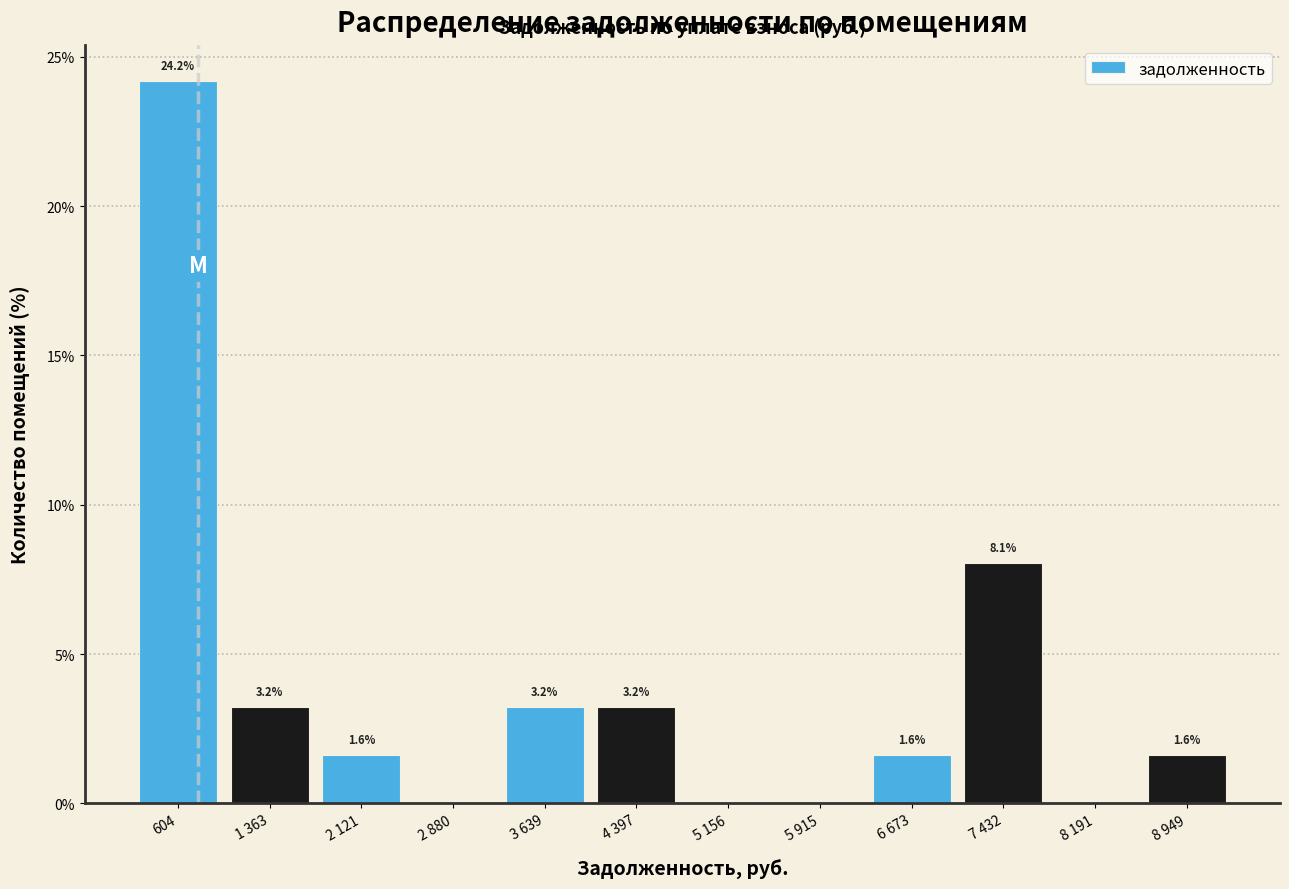

Reading right to left, transcribe all the data shown in this chart.

8 949=1.6	8 191=0.0	7 432=8.1	6 673=1.6	5 915=0.0	5 156=0.0	4 397=3.2	3 639=3.2	2 880=0.0	2 121=1.6	1 363=3.2	604=24.2